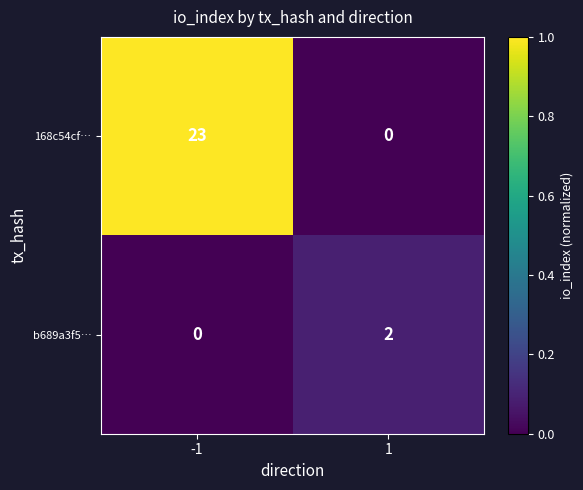

At 1, list the series in order from largest to smallest.

b689a3f5…, 168c54cf…